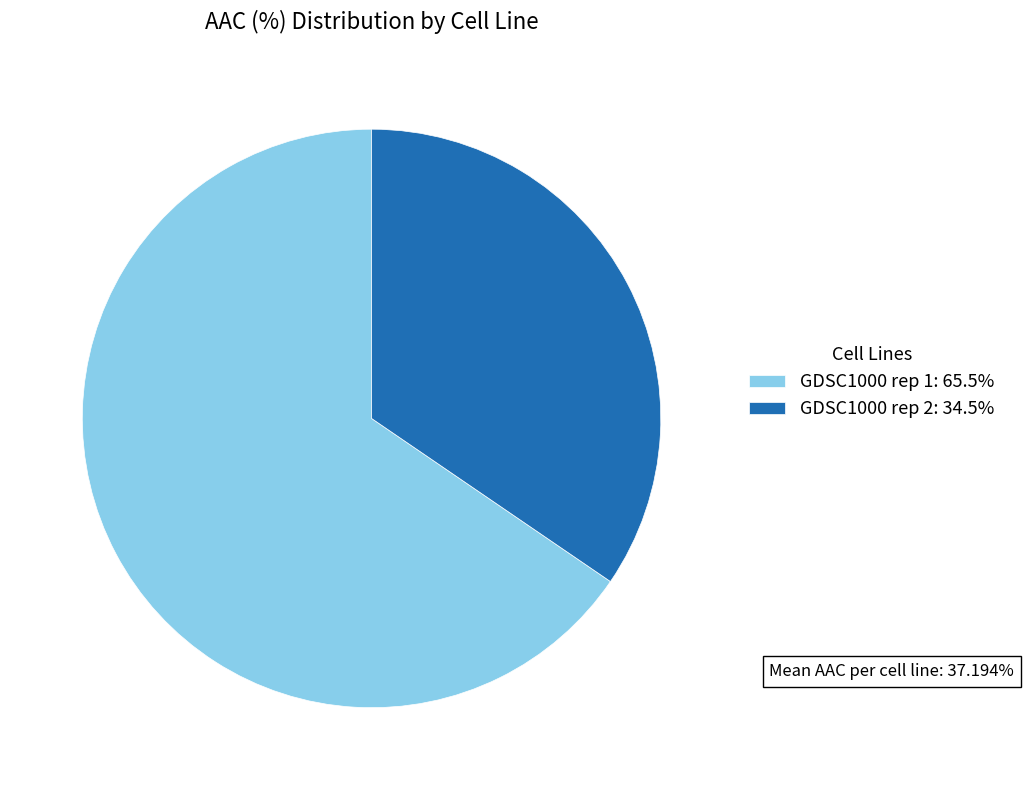

Which slice represents more than half of the pie?

GDSC1000 rep 1